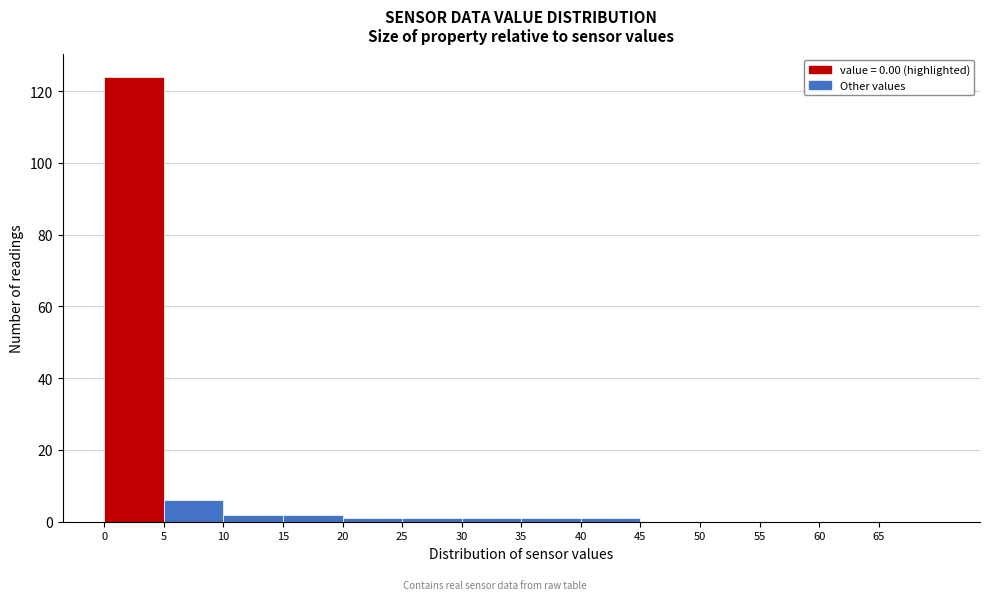

Over which range of the x-axis is the bar tallest?

0 to 5